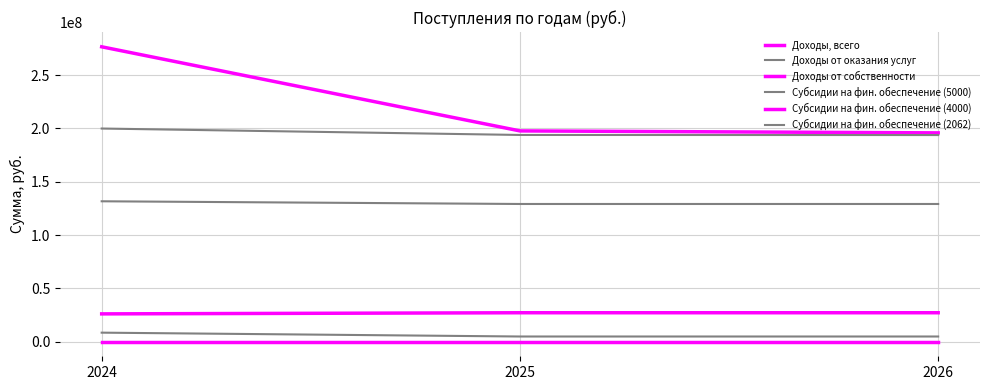

How many lines are shown in the chart?

6